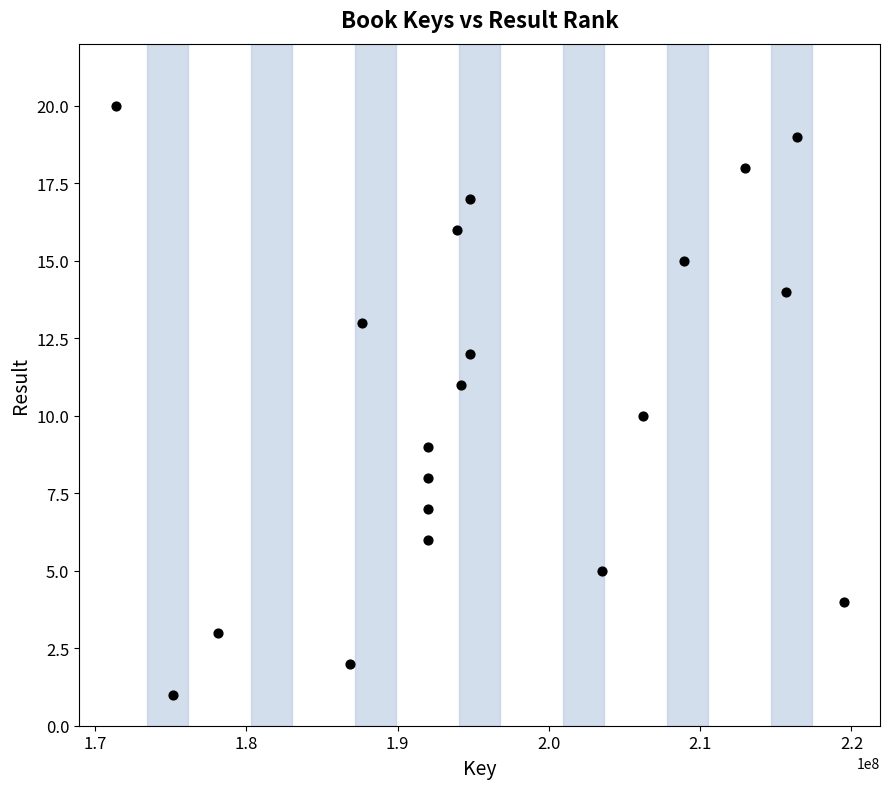

What is the range of Y values (max minus min)?

19